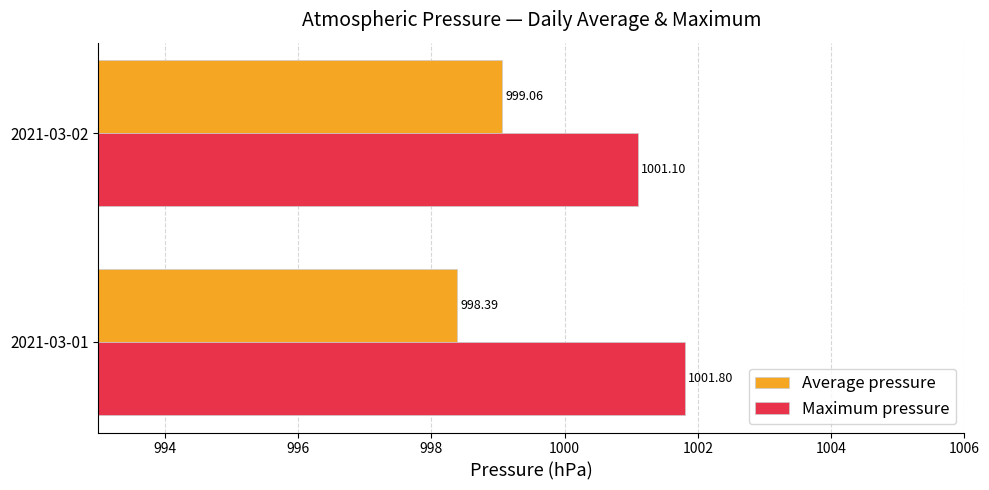

What is the difference between the highest and lowest values at 2021-03-01?

3.4